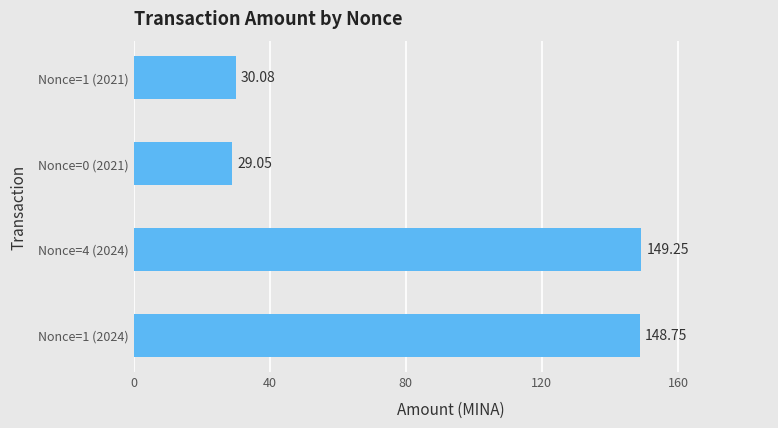

What is the difference between the maximum and minimum values?

120.2